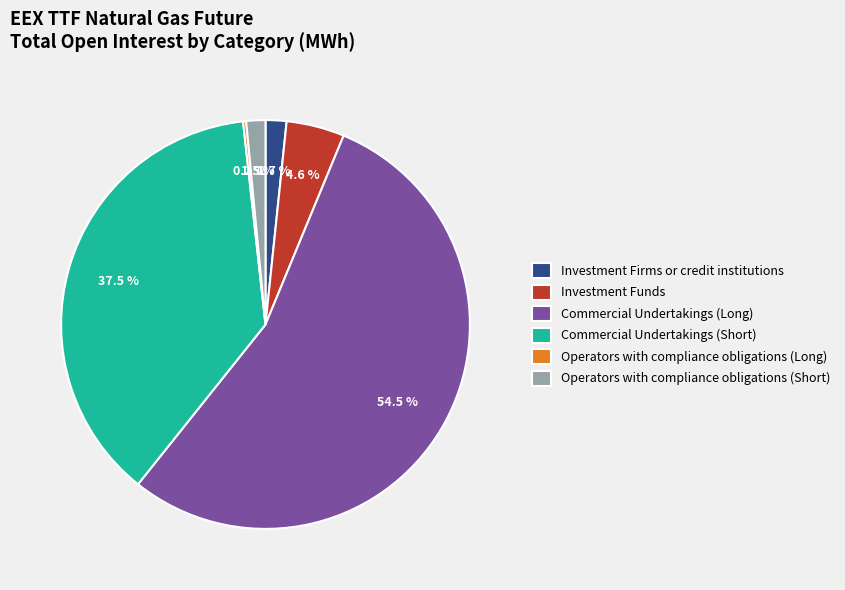

To the nearest percent, what is the difference between the Operators with compliance obligations (Short) and Commercial Undertakings (Long) slice percentages?

53%